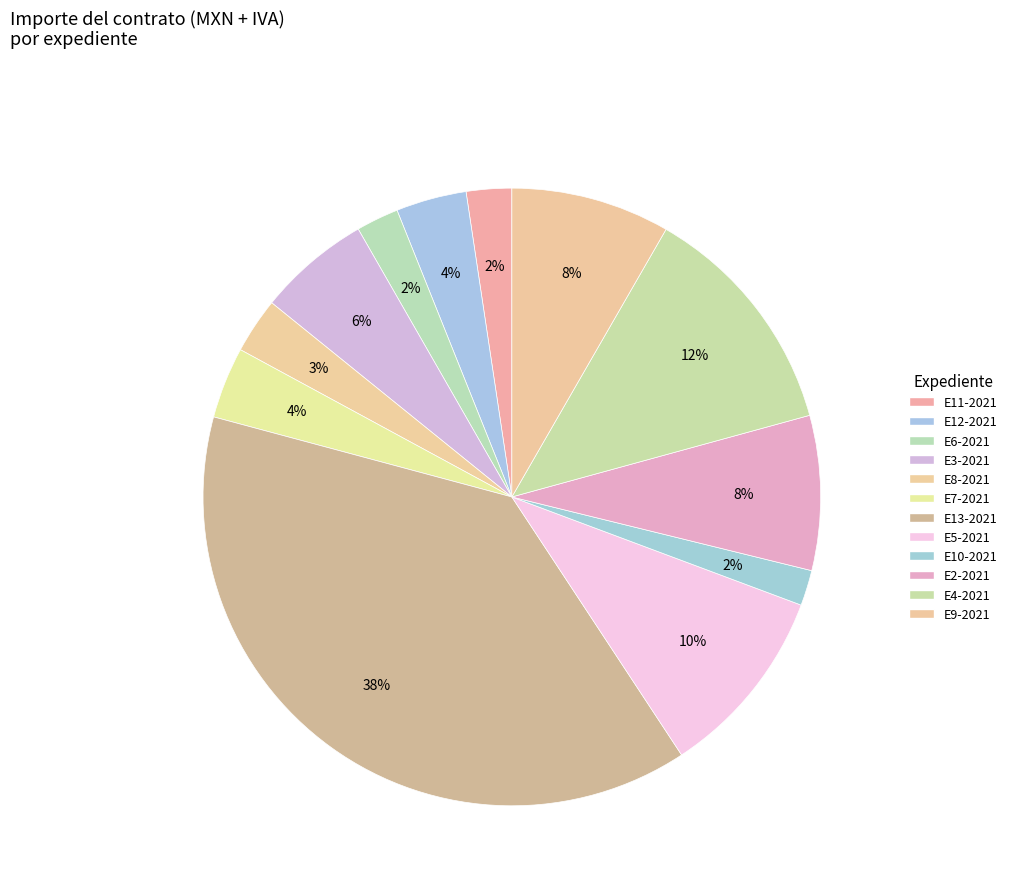

Count the number of slices in the pie.

12